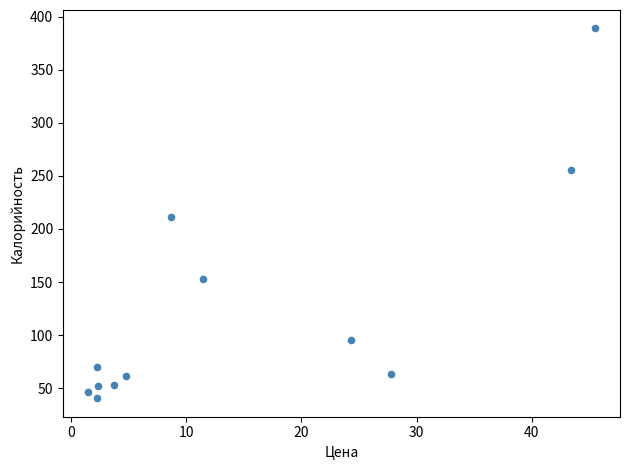

What is the average X value?

14.8